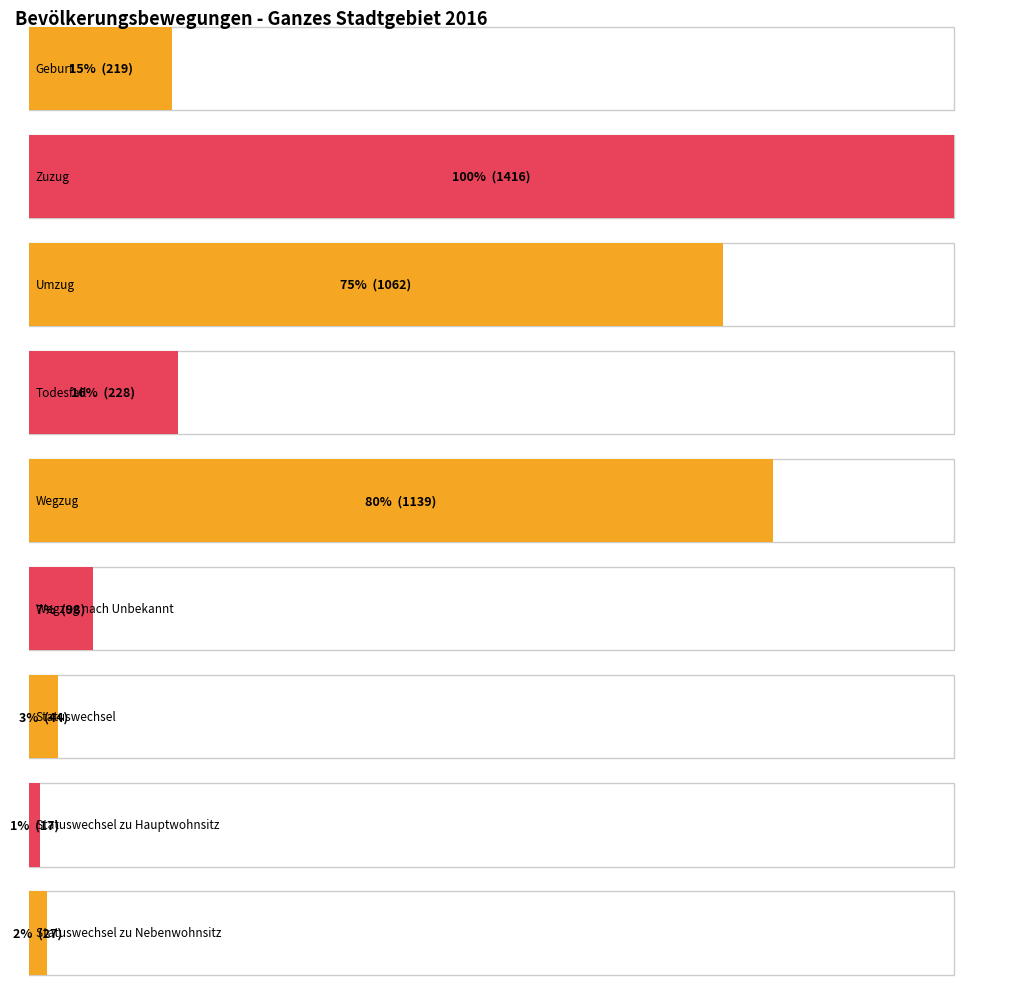

Reading right to left, extract all data points from this chart.

27	17	44	98	1139	228	1062	1416	219